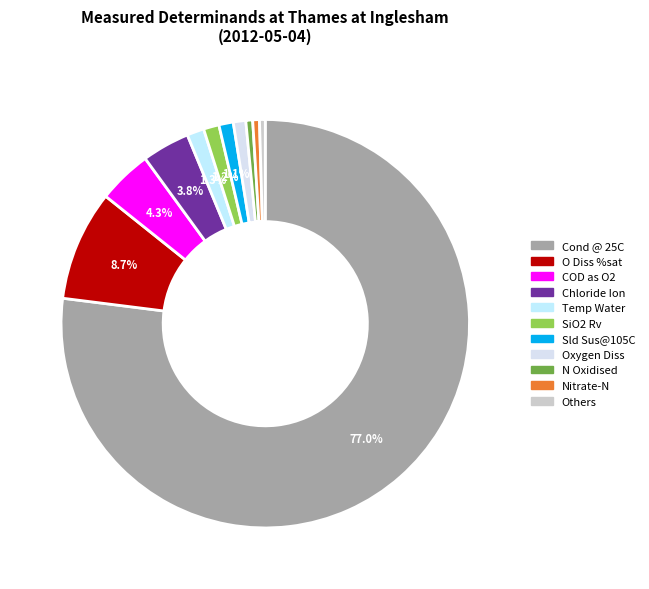

Is it true that Temp Water is 13% of the pie?

False